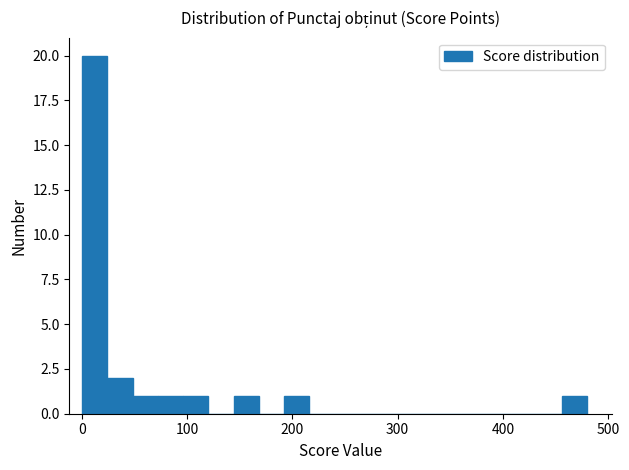

Read against the x-axis, roughly where is the centre of the tallest bar?

10